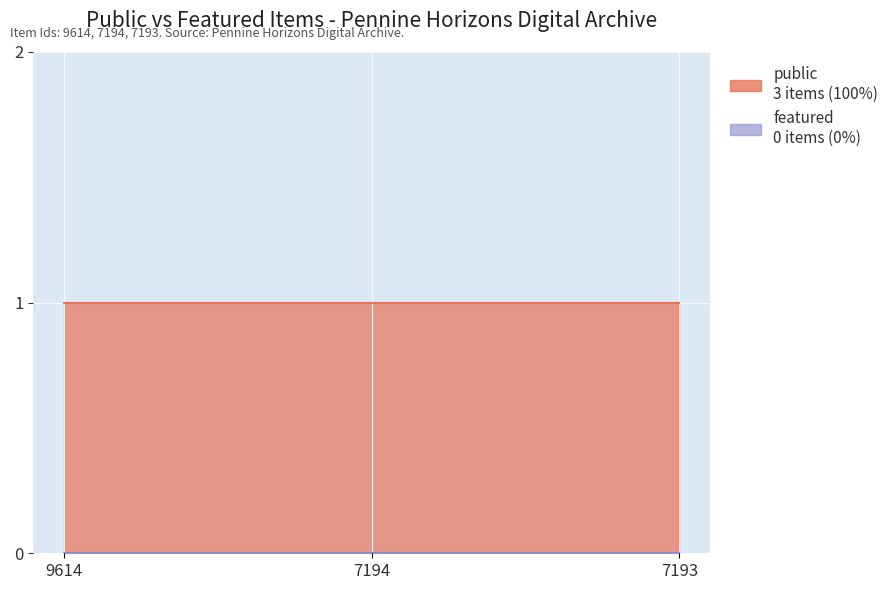

What are all the series names shown in the legend?

public, featured